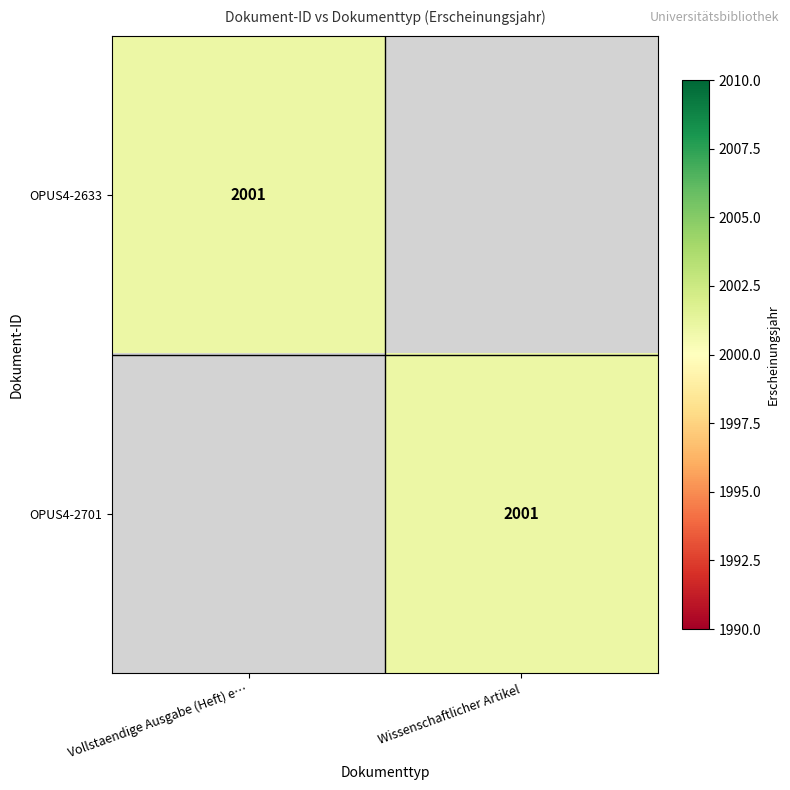

The OPUS4-2701 series shows 2001 at Wissenschaftlicher Artikel. True or false?

True